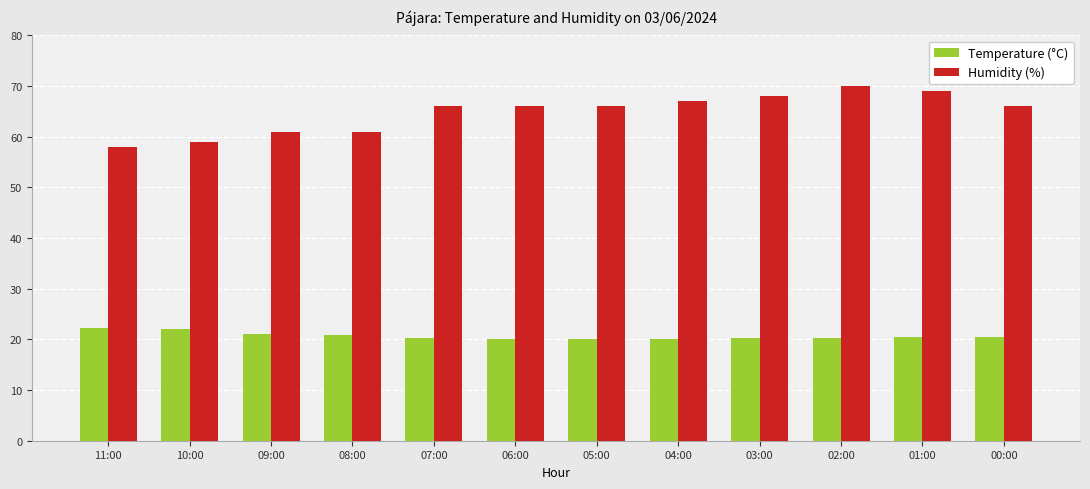

The Humidity (%) series shows 93.4 at 01:00. True or false?

False